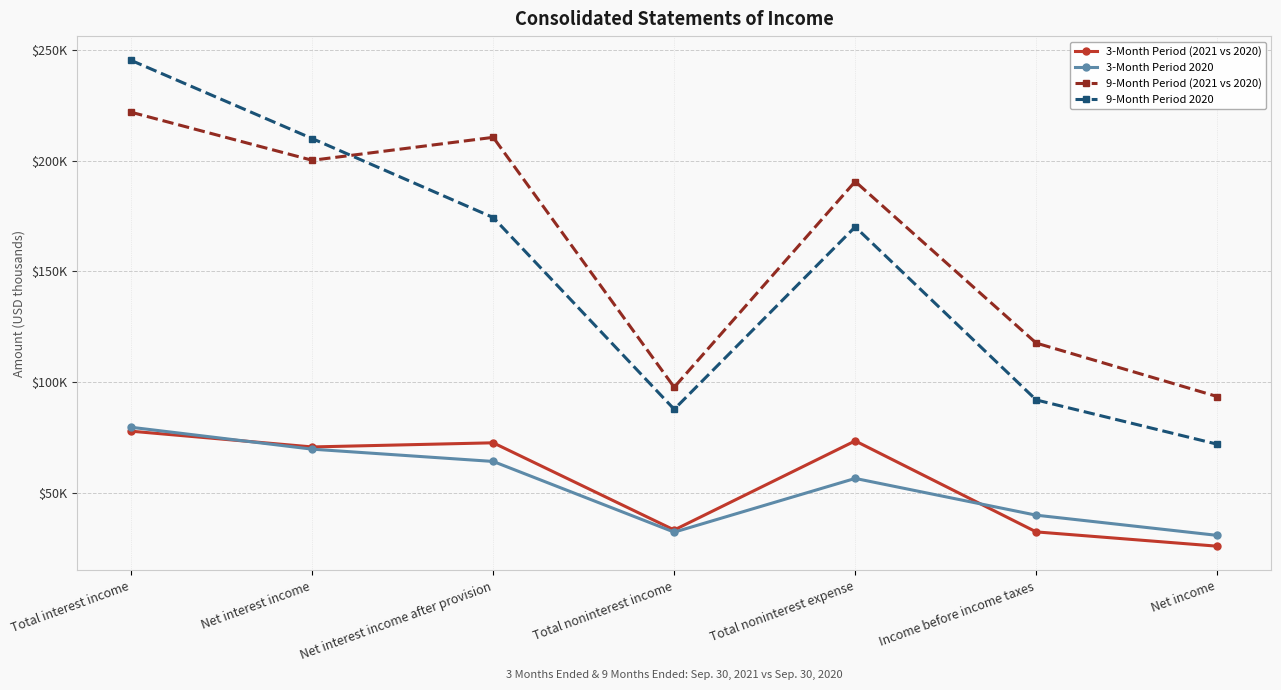

What is the label of the 1st point from the right?

Net income